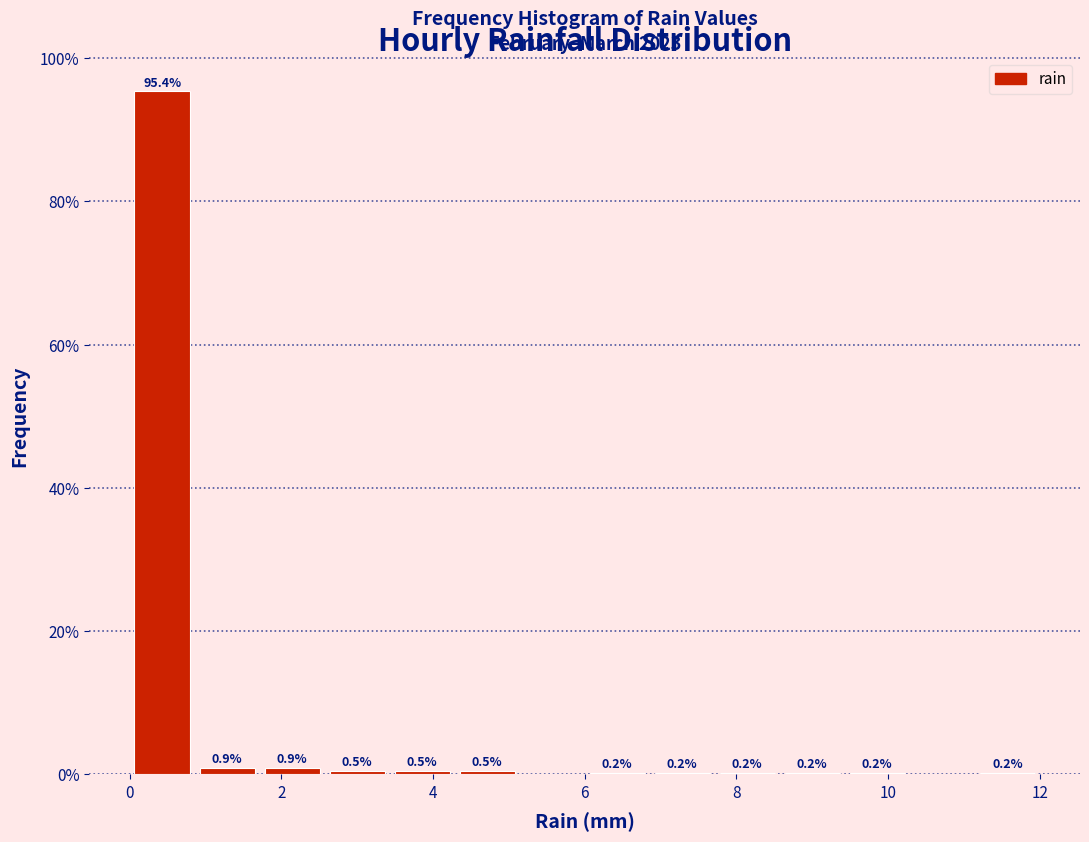

Which range on the x-axis has the tallest bar?

0.0 to 0.8